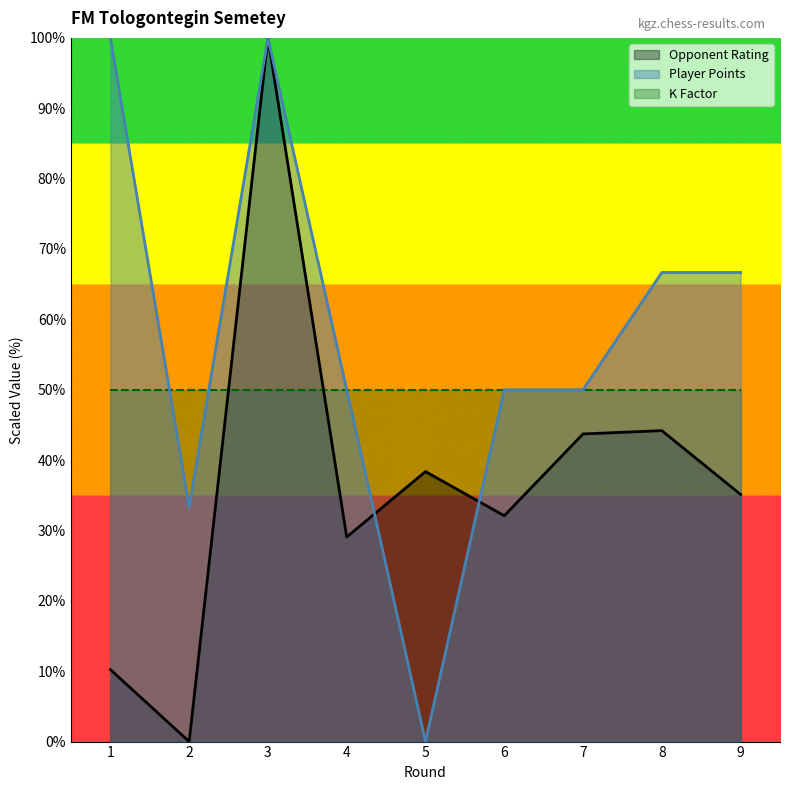

Which category has the highest value in the Player Points series?

1